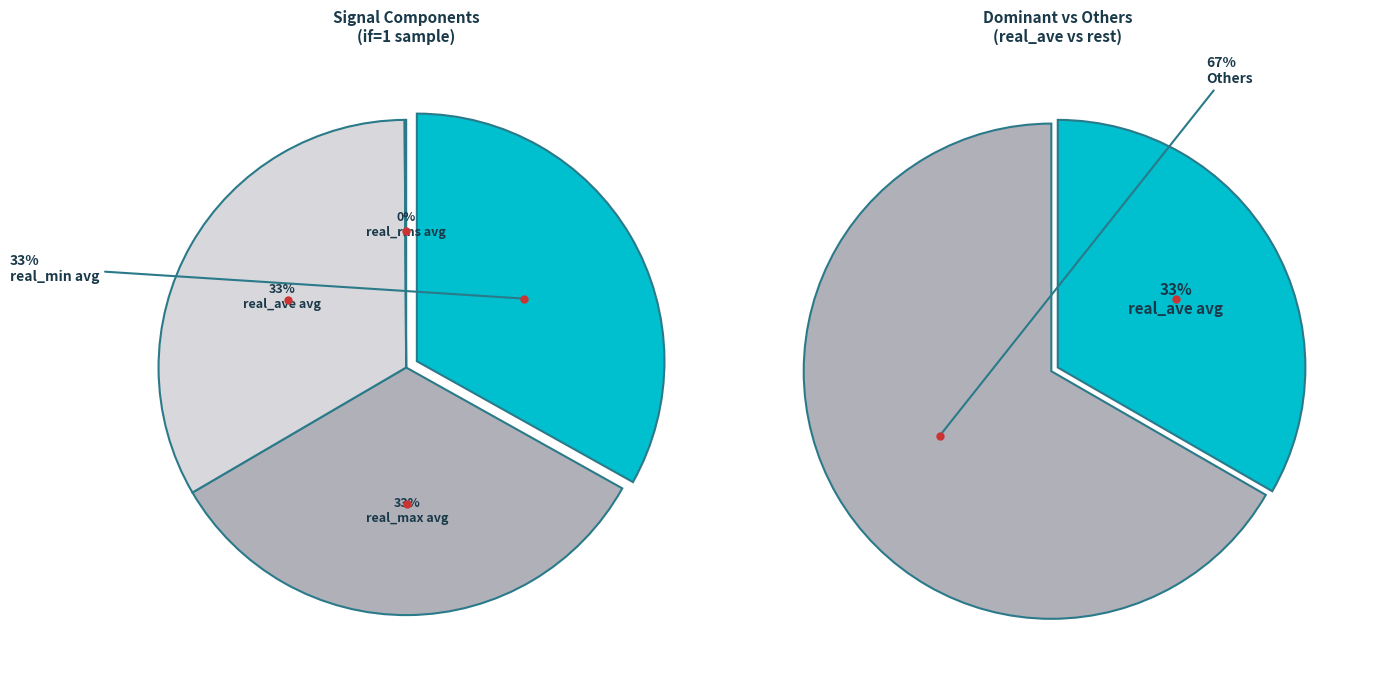

What percentage is NOT represented by 1?

66.5%